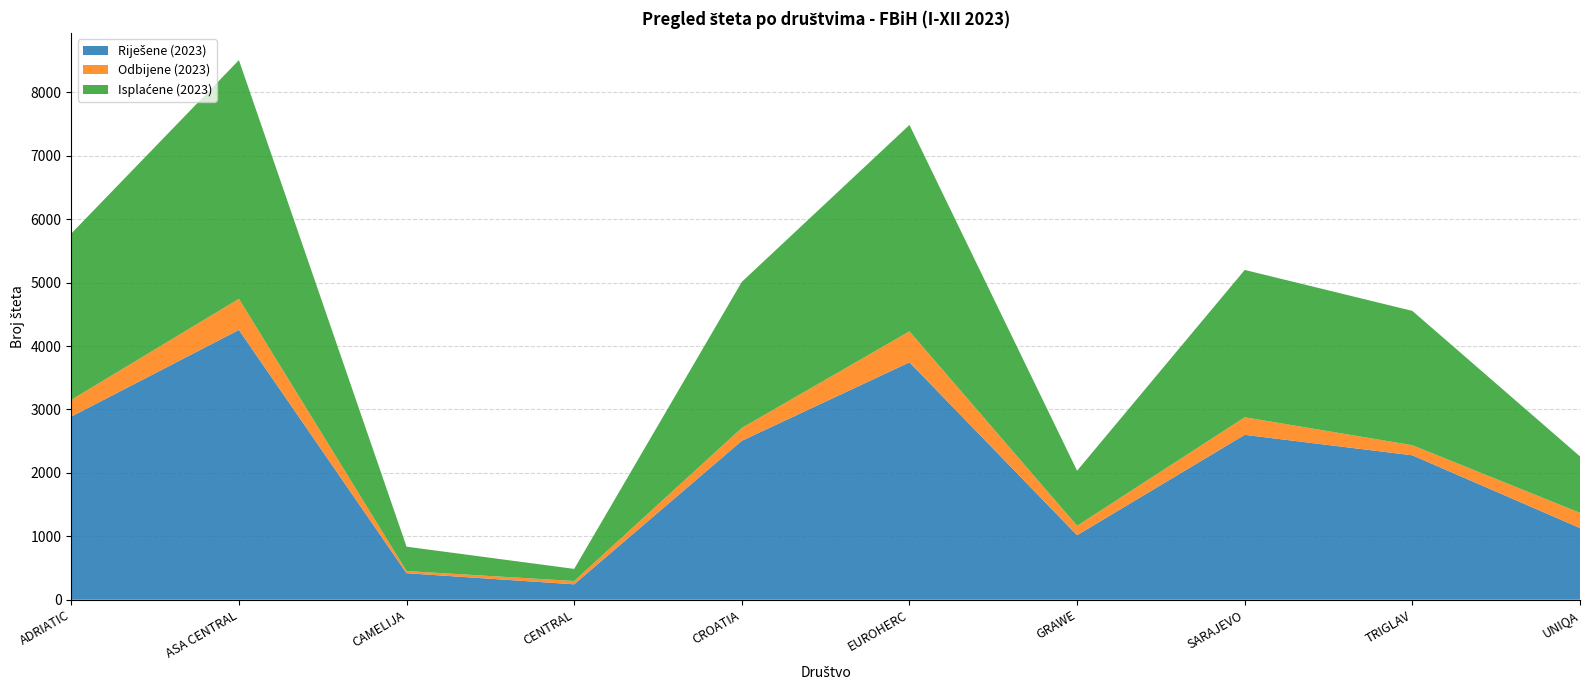

Reading right to left, what are all the values shown in this chart?

Riješene (2023): 1130	2277	2600	1017	3743	2506	243	418	4254	2887
Odbijene (2023): 240	159	277	149	489	203	52	34	491	265
Isplaćene (2023): 890	2118	2323	868	3254	2303	191	384	3763	2622